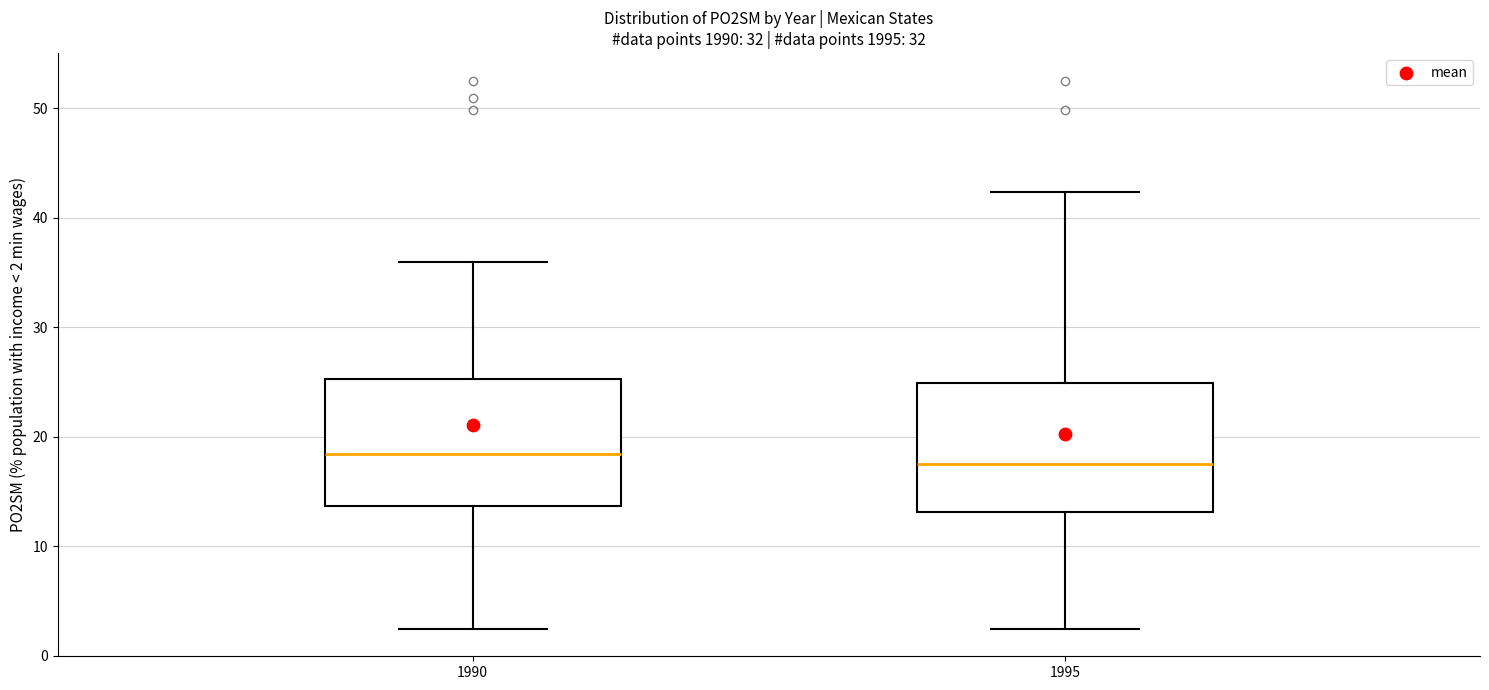

Reading left to right, read every box against the y-axis: the position of its median line, the range the box covers, and the ends of its whiskers. The values are not printed on the chart, so give them approximately, as read against the axis.

1990: median 18, box 14 to 25, whiskers 2 to 36
1995: median 18, box 13 to 25, whiskers 2 to 42